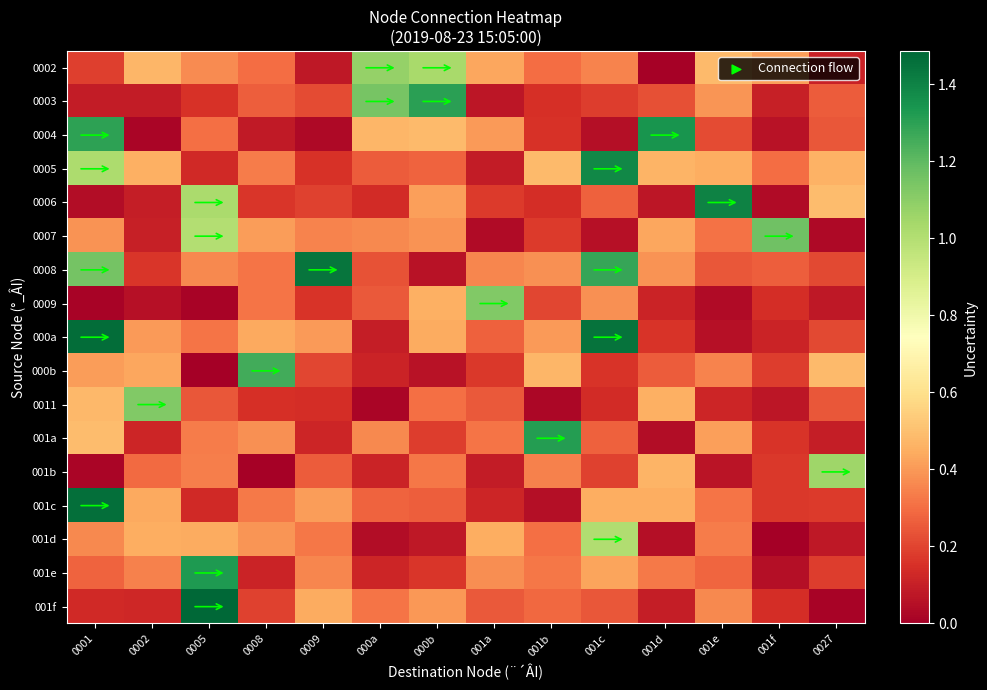

Which series has the widest spread of values?

001f